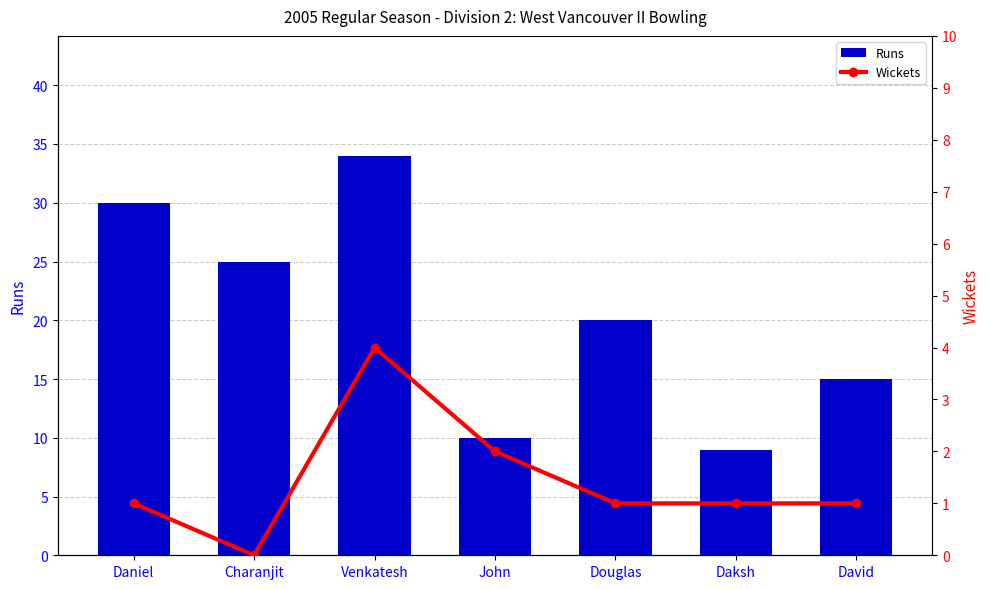

Rank the series at Douglas from lowest to highest value.

Wickets, Runs